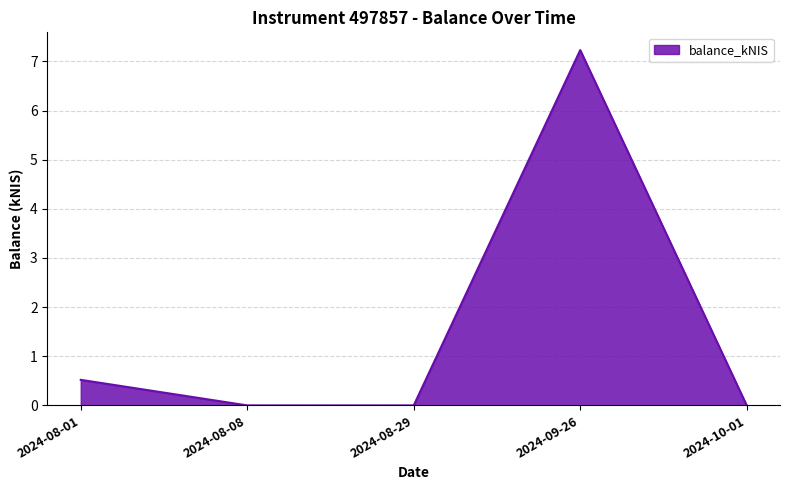

What is the difference between the second highest and minimum values?

0.5